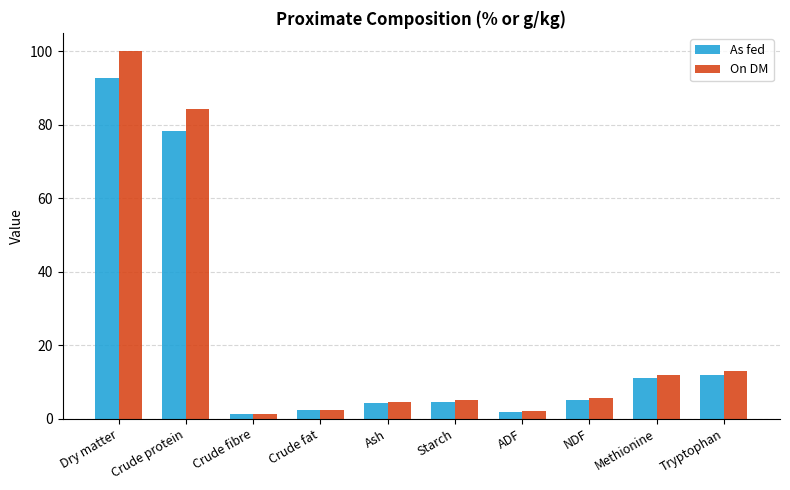

What position from the left is Starch?

6